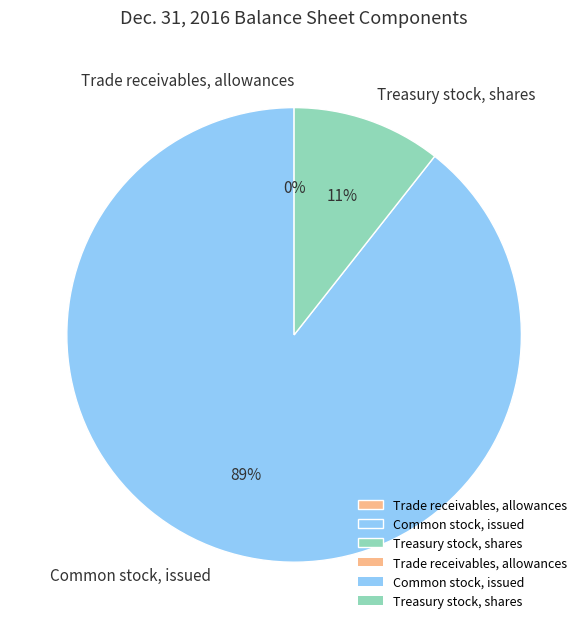

The Treasury stock, shares slice represents 11% of the pie. True or false?

True